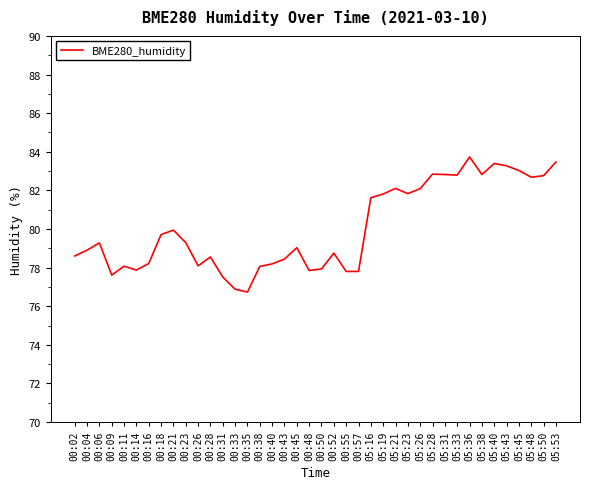

At which label does the data first exceed 79?

00:06